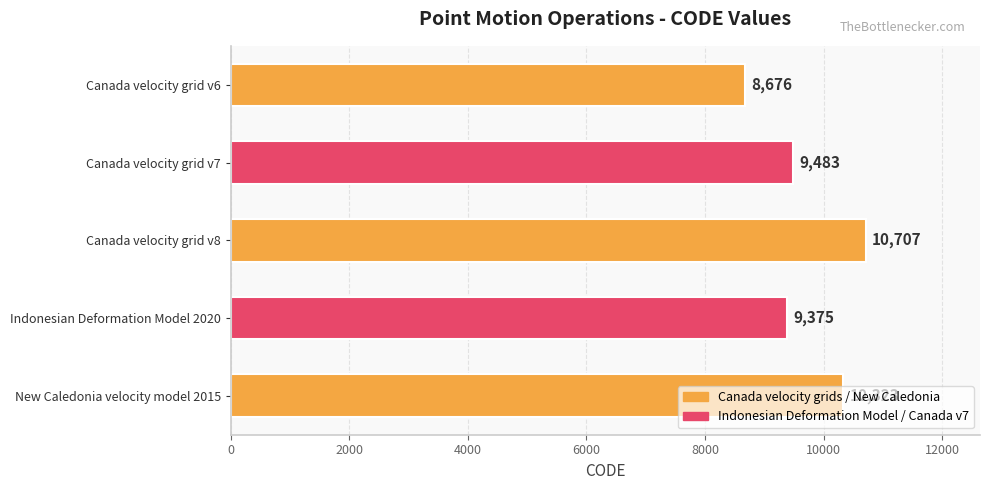

Where is the data nearest to the value 9691?

Canada velocity grid v7